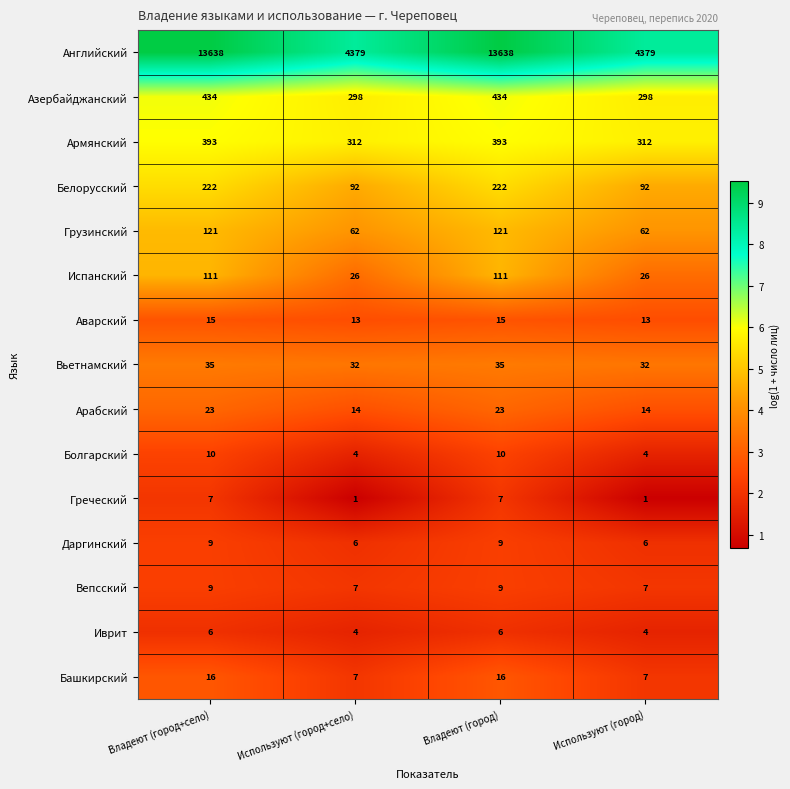

Count the Азербайджанский values in the range 298 to 434.

4